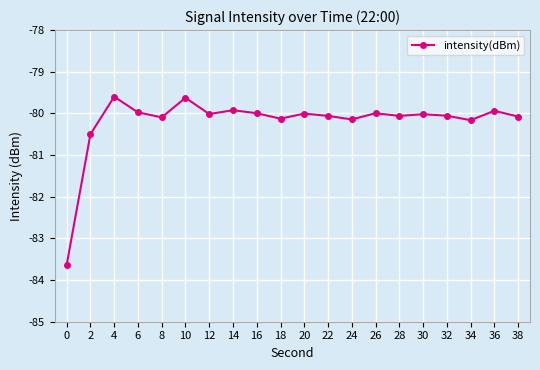

How many interior local valleys (lower than both neighbors) does the data have?

6